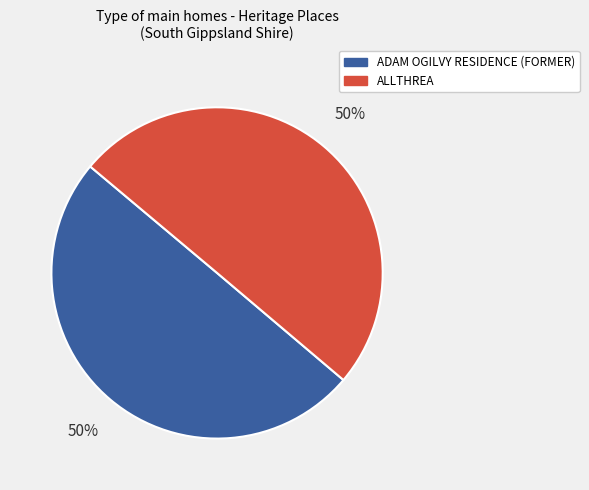

To the nearest percent, what portion does ADAM OGILVY RESIDENCE (FORMER) represent?

50%